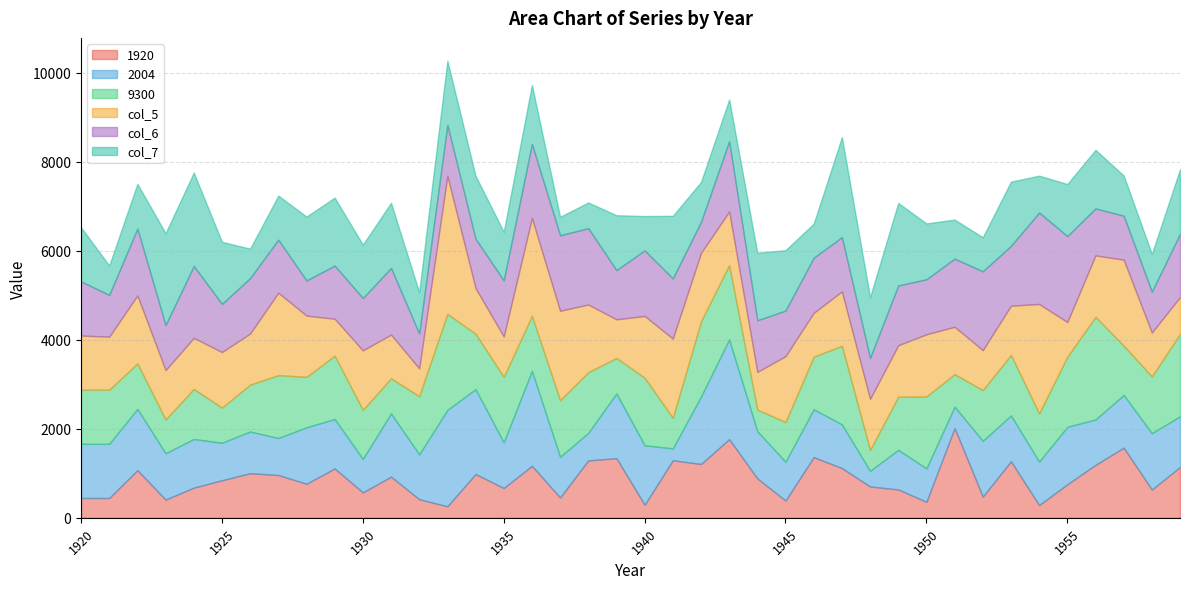

True or false: 9300 and 2004 intersect in this chart.

True